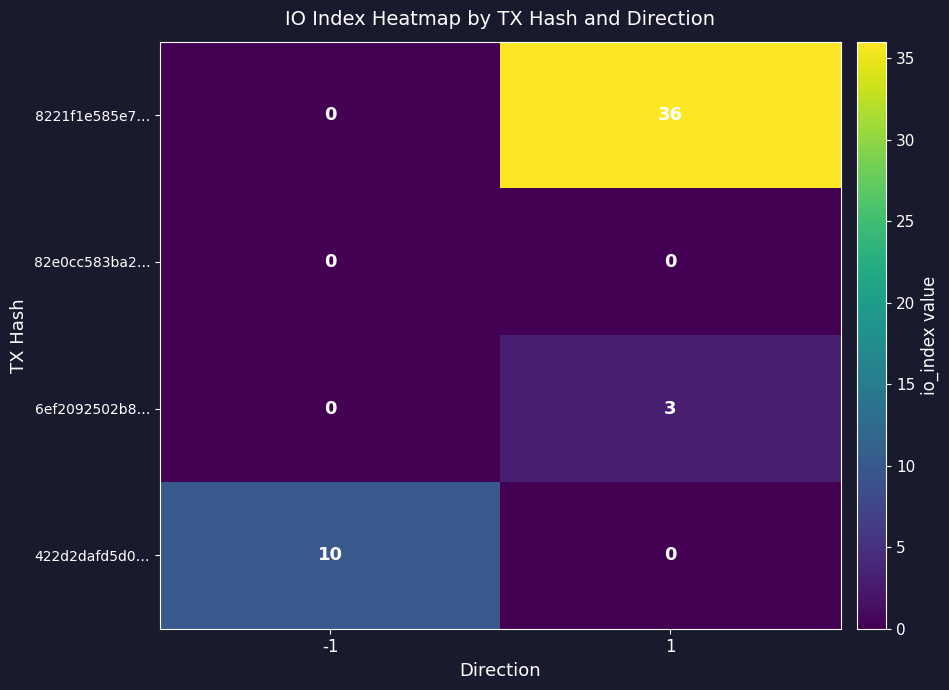

How many distinct data groups are displayed?

4